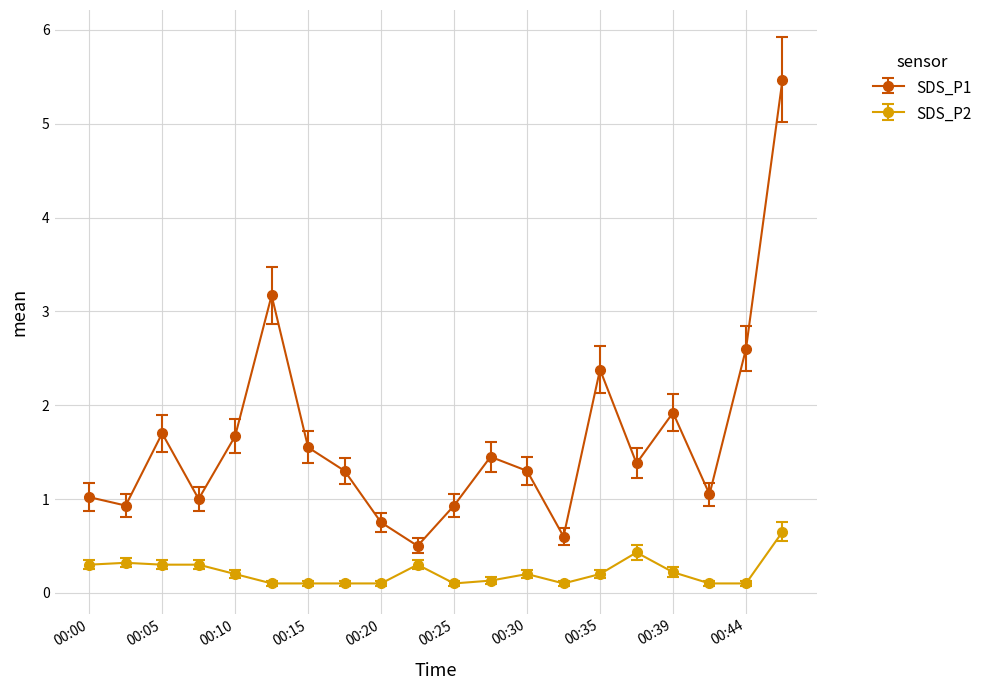

Rank the series by their average value, from lowest to highest.

SDS_P2, SDS_P1